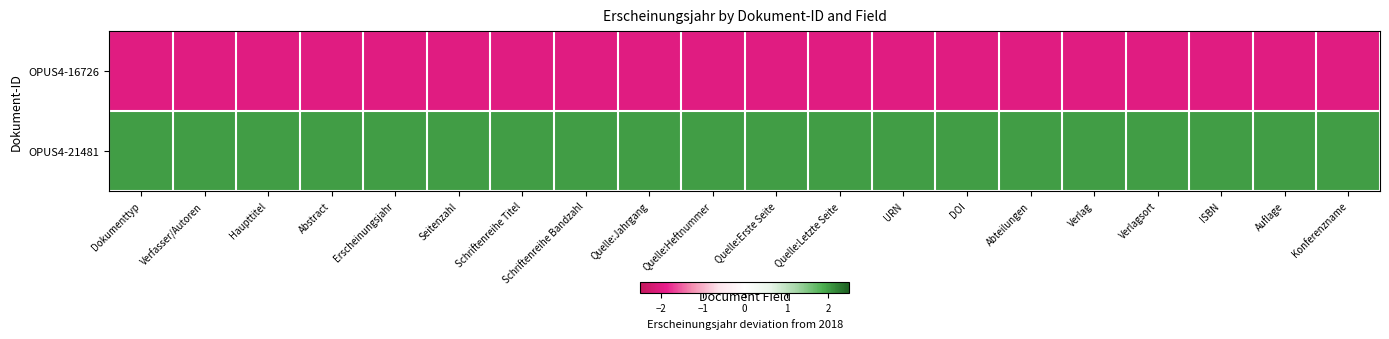

At which category does the chart reach its peak across all series?

Dokumenttyp